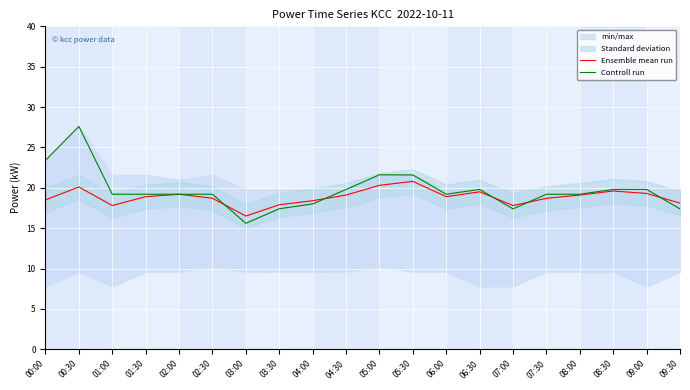

What is the sum of all Ensemble mean run values?

377.2